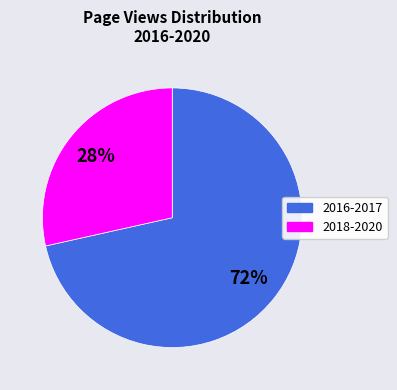

Rank the categories by value from lowest to highest.

2018-2020, 2016-2017